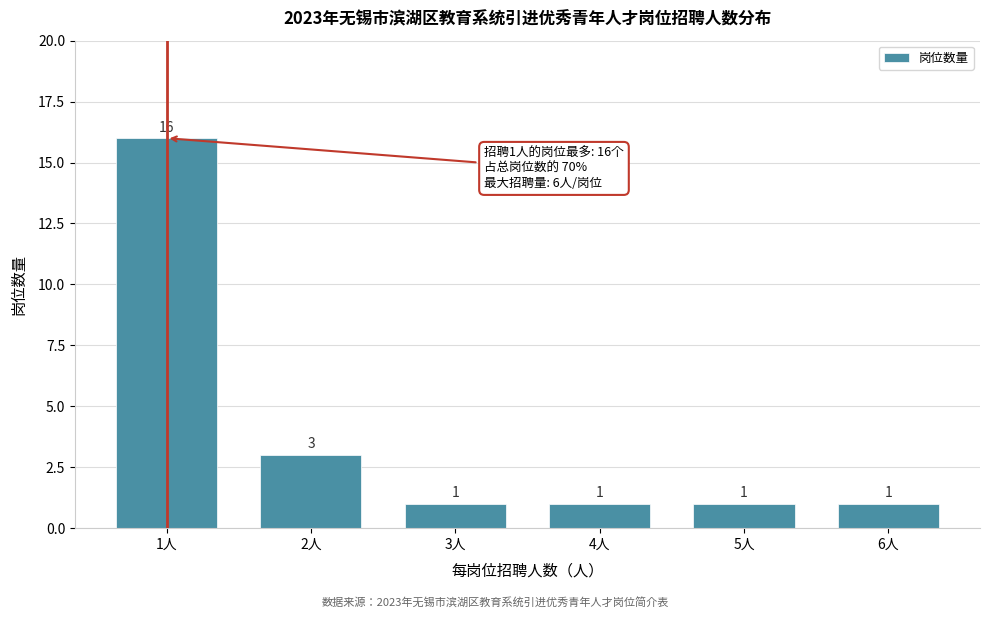

Reading right to left, transcribe all the data shown in this chart.

6人=1	5人=1	4人=1	3人=1	2人=3	1人=16